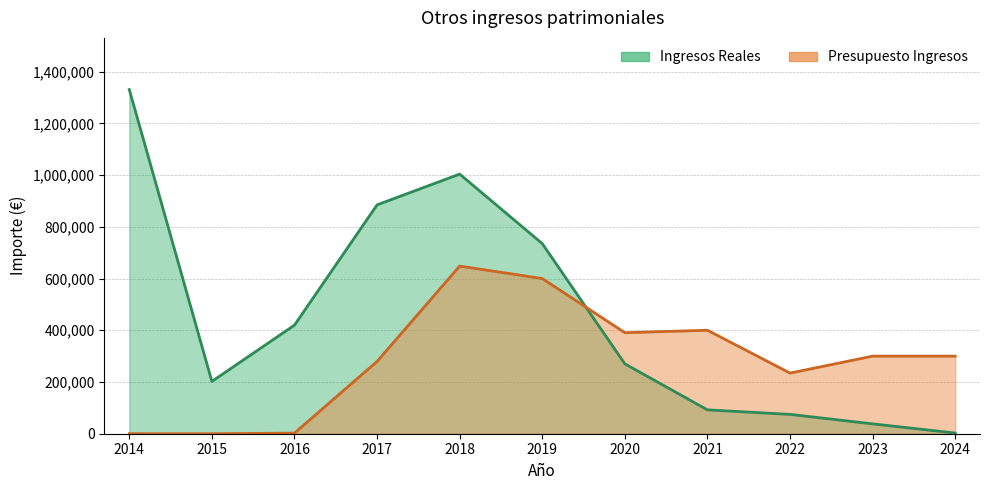

How many data points in Ingresos Reales are less than 270189?

5